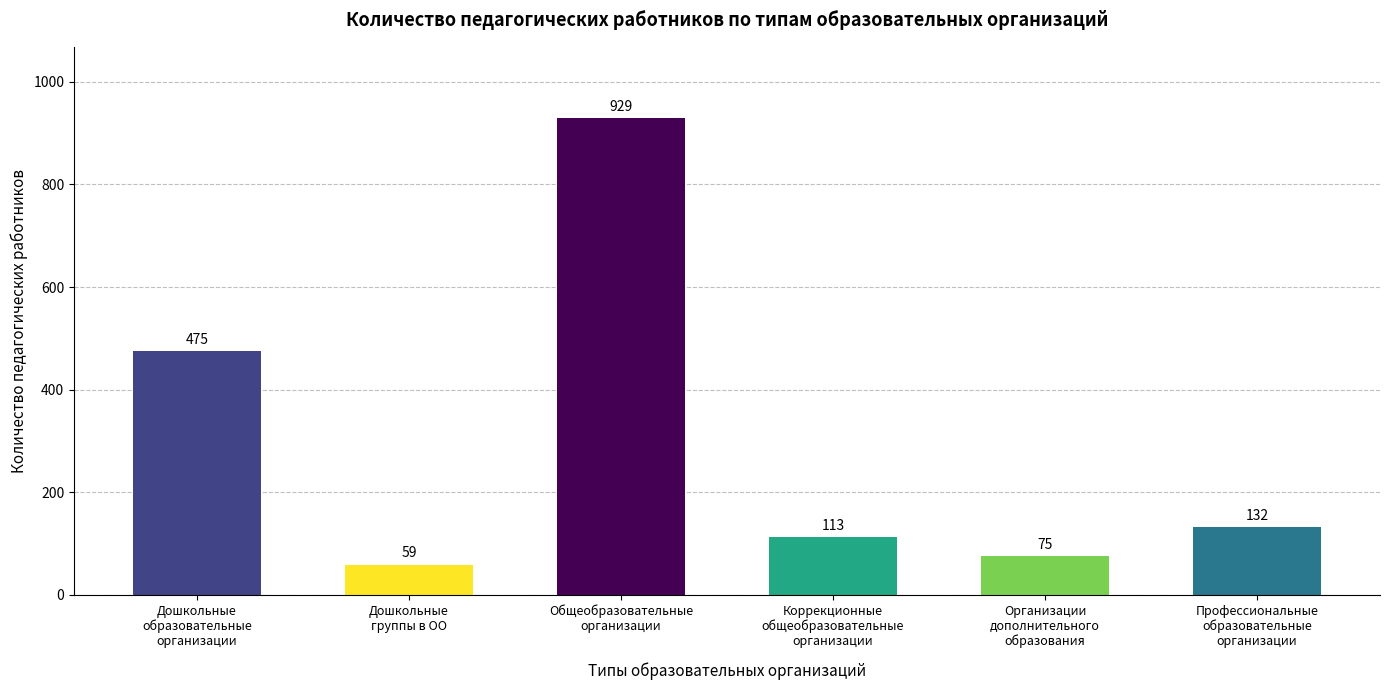

What is the difference between the maximum and minimum values?

870